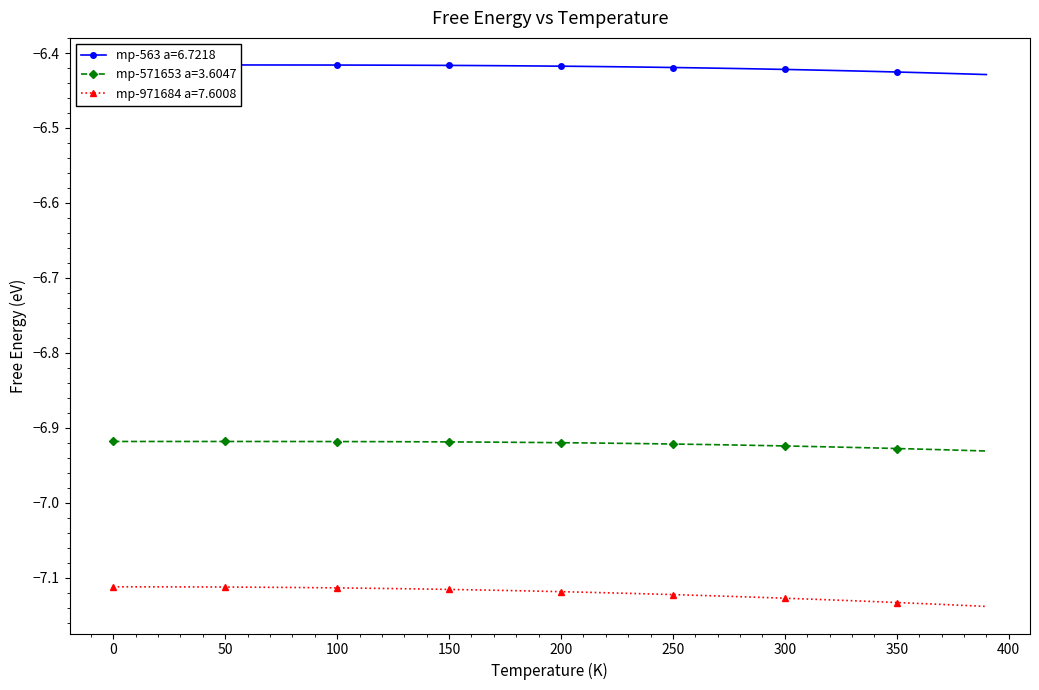

True or false: mp-971684 a=7.6008 and mp-571653 a=3.6047 cross at least once.

False